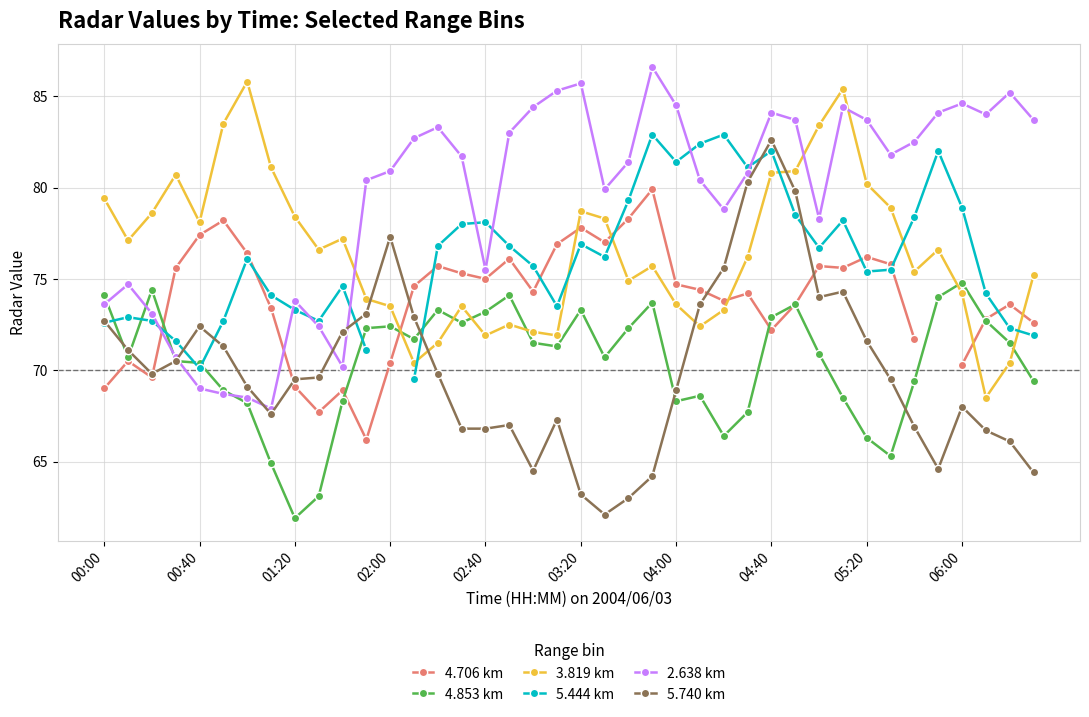

True or false: 3.819 km has more than 2 points higher than both neighbors.

True